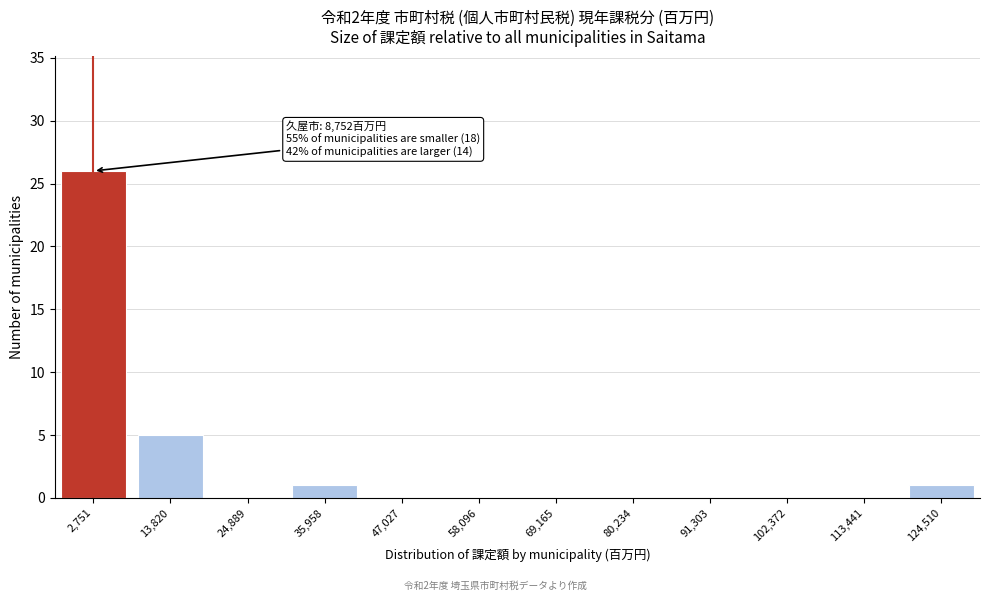

Reading right to left, what are all the values shown in this chart?

124,510=1	113,441=0	102,372=0	91,303=0	80,234=0	69,165=0	58,096=0	47,027=0	35,958=1	24,889=0	13,820=5	2,751=26